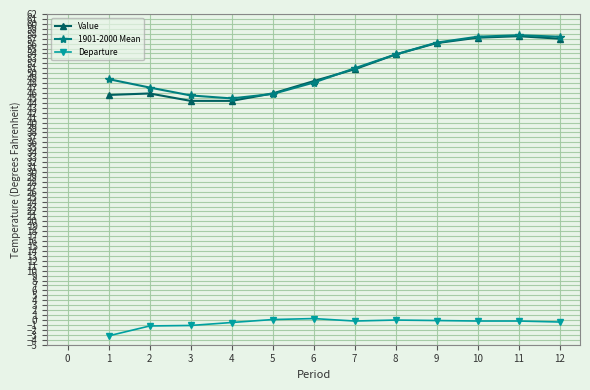

What is the greatest value displayed?

57.7